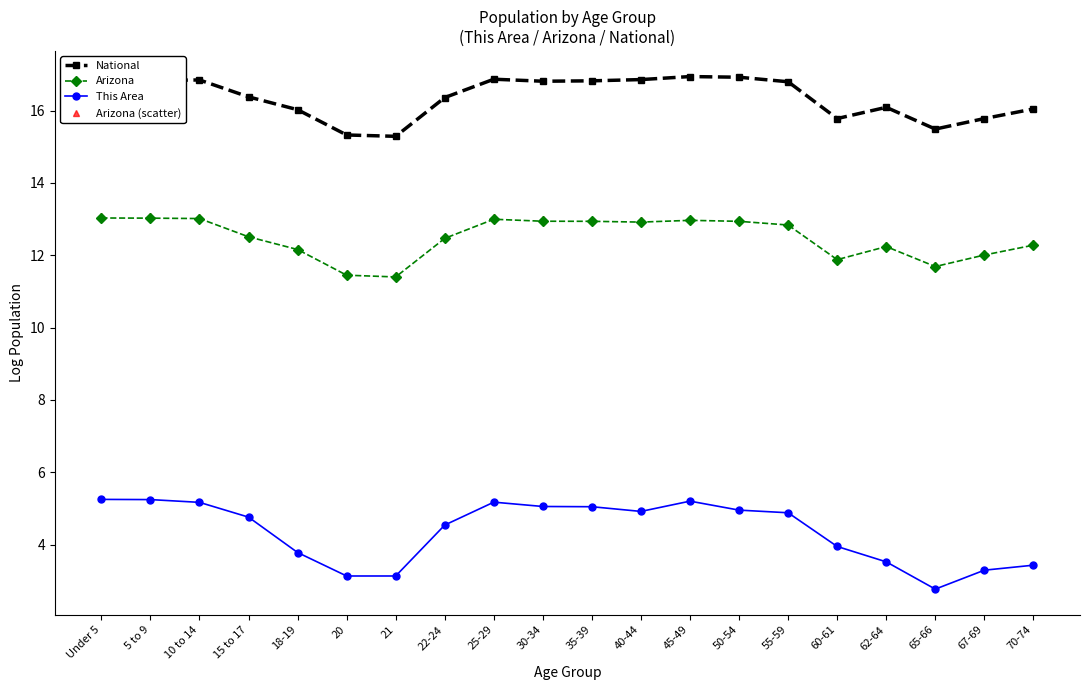

What is the smallest value displayed?

2.8